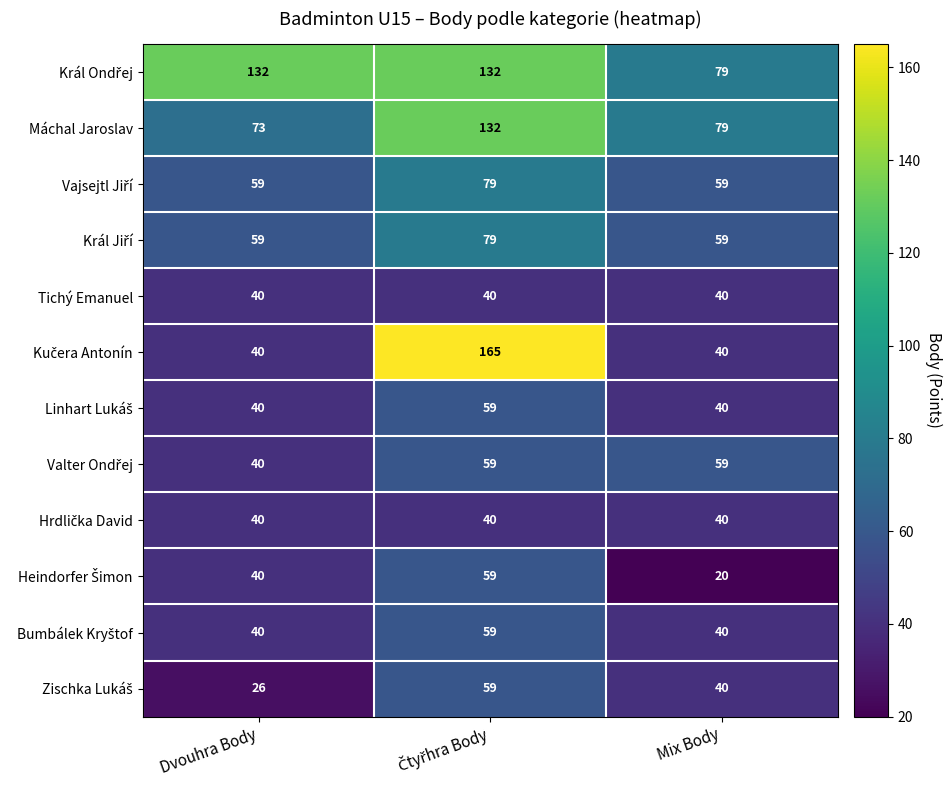

What is the smallest value displayed?

20